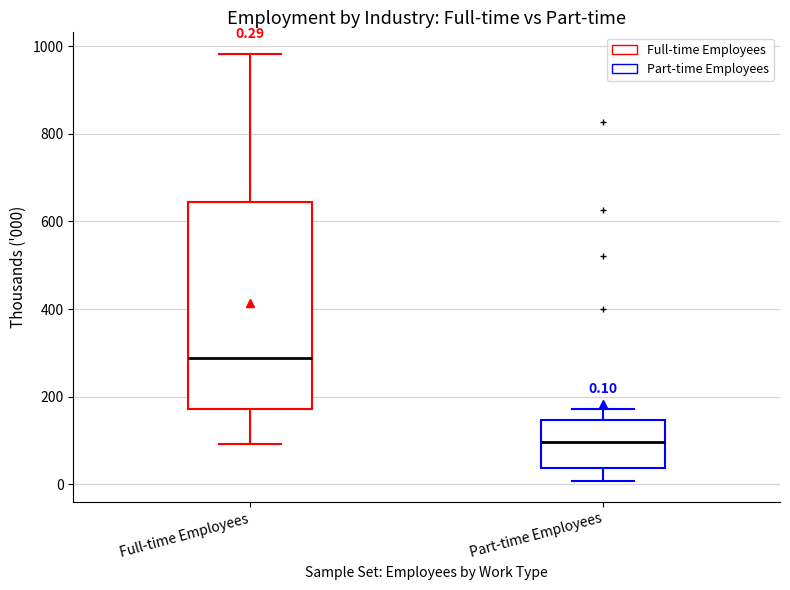

Comparing the boxes themselves (not the whiskers), which one is the tallest?

Full-time Employees